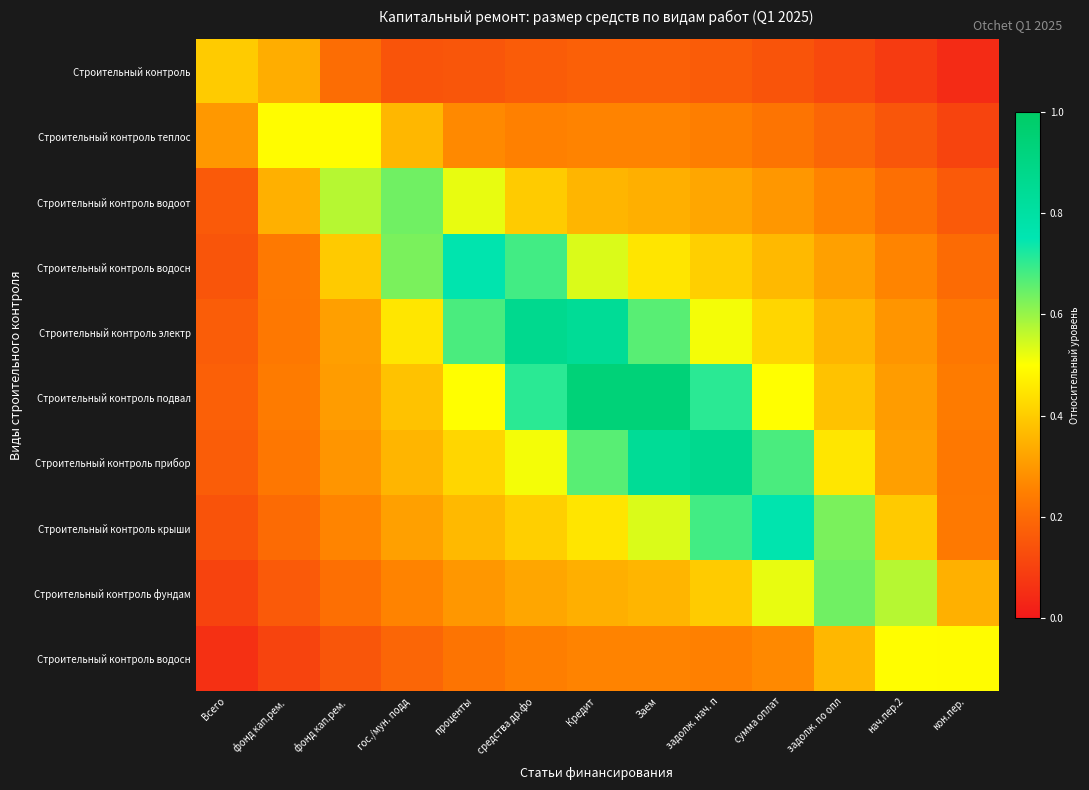

At which category does the chart reach its minimum across all series?

кон.пер.